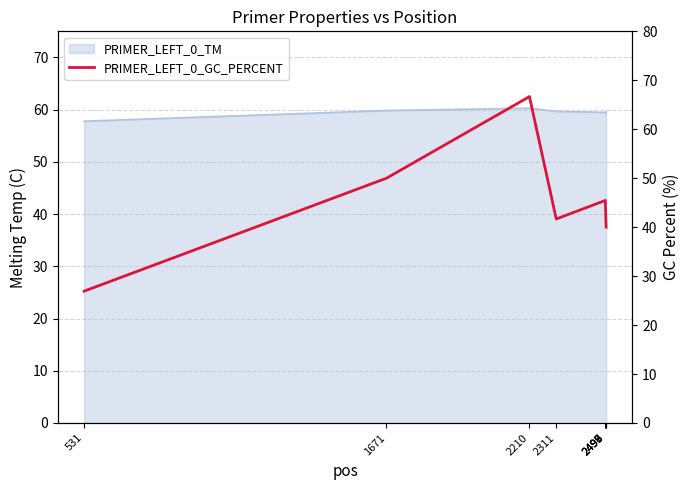

How many points are higher than both their immediate neighbors (excluding endpoints)?

2